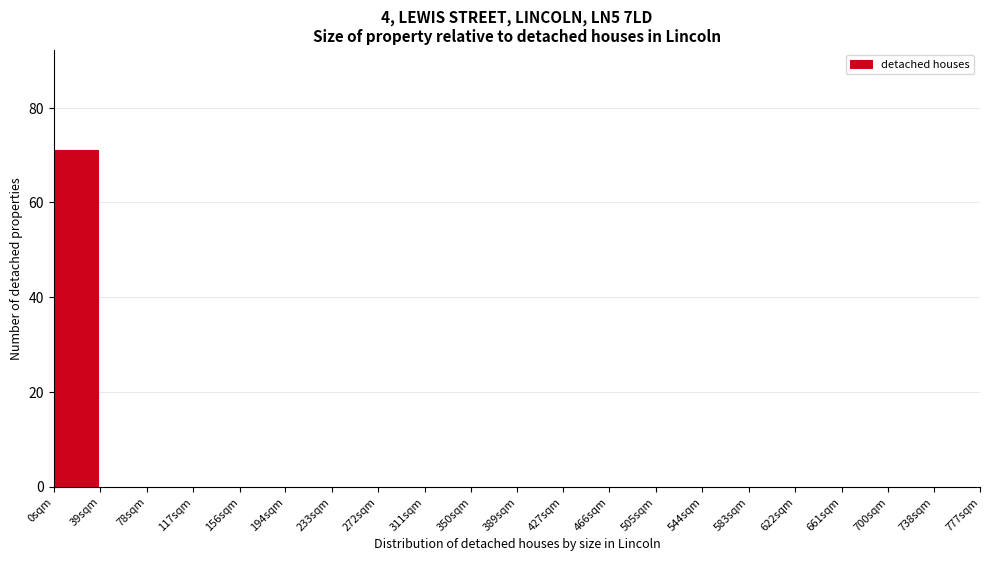

Reading left to right, list all the values displayed in this chart.

0sqm=71	39sqm=0	78sqm=0	117sqm=0	156sqm=0	194sqm=0	233sqm=0	272sqm=0	311sqm=0	350sqm=0	389sqm=0	427sqm=0	466sqm=0	505sqm=0	544sqm=0	583sqm=0	622sqm=0	661sqm=0	700sqm=0	738sqm=0